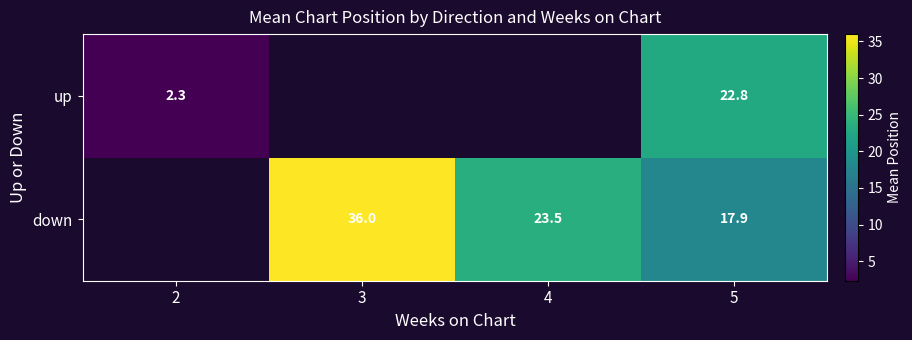

Count the number of categories in the chart.

4